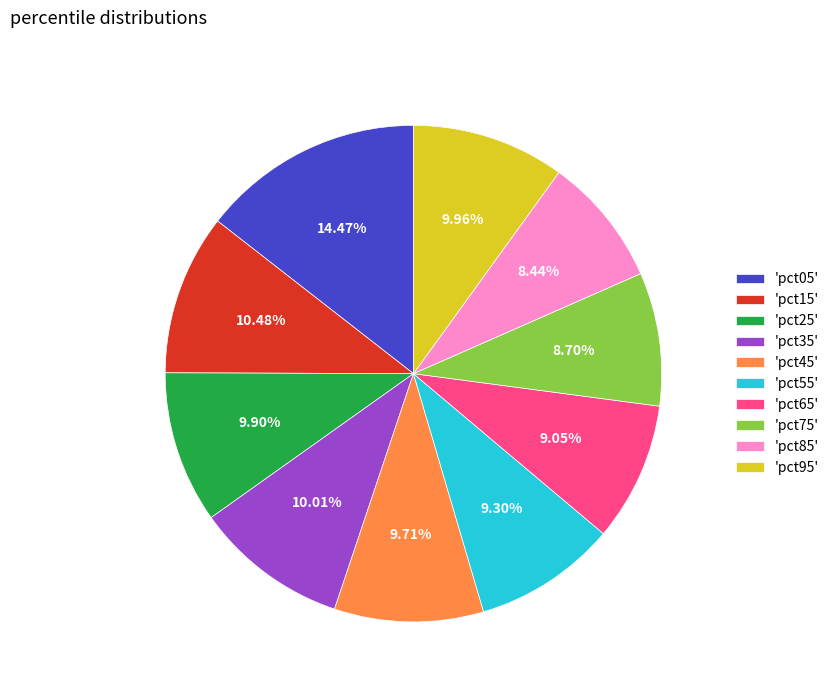

Which has a higher value, 'pct85' or 'pct35'?

'pct35'